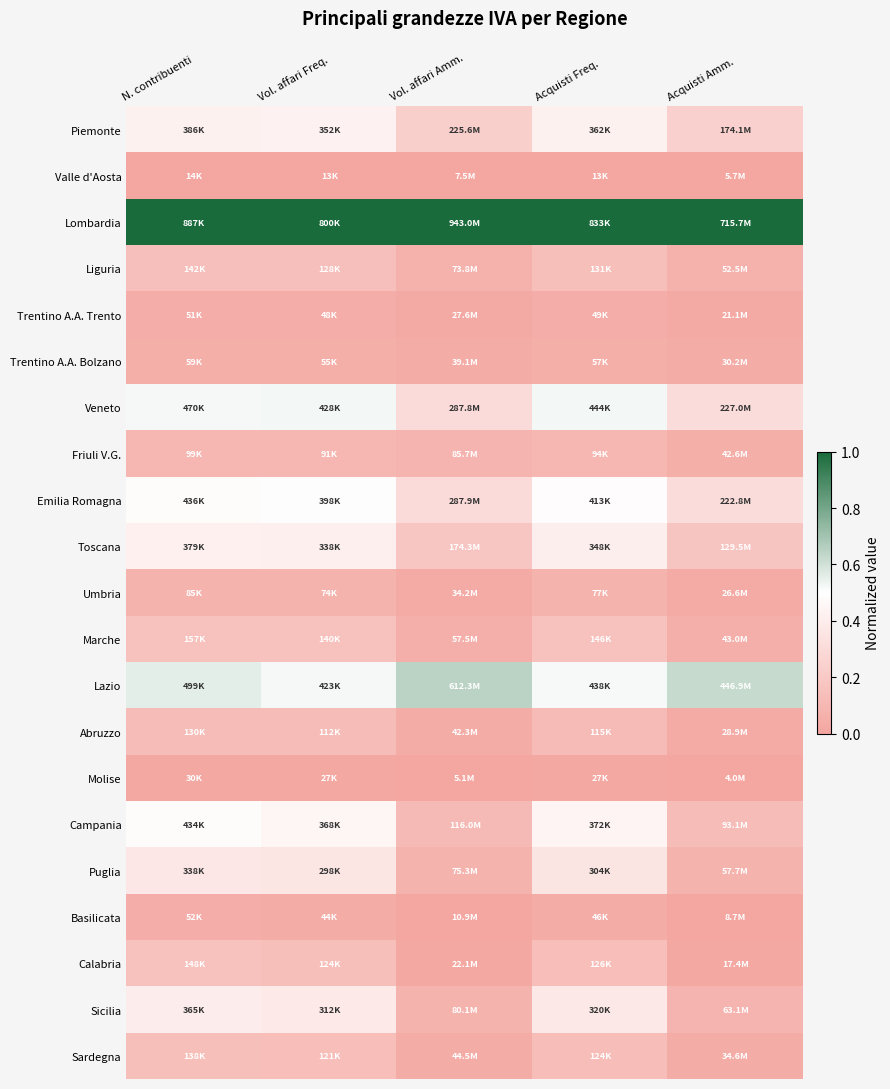

Which category has the lowest value across all series?

N. contribuenti